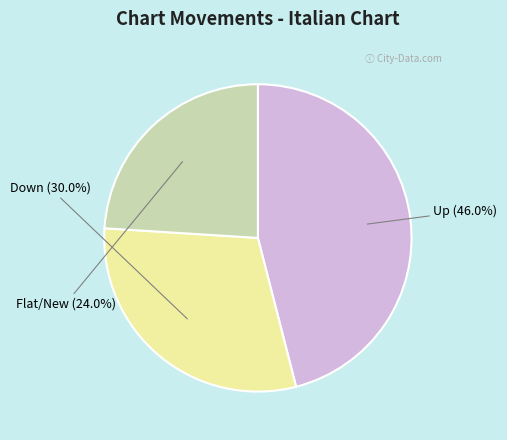

Is there any slice that represents more than half of the pie?

No